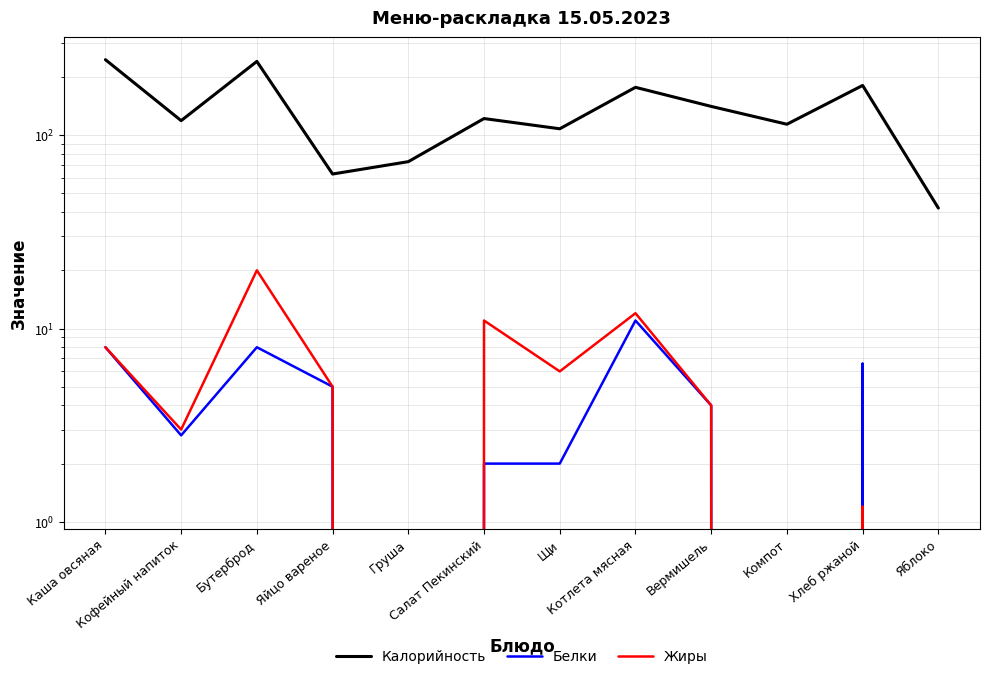

Reading left to right, list all the values displayed in this chart.

Калорийность: Каша овсяная=246.0	Кофейный напиток=119.0	Бутерброд=241.0	Яйцо вареное=63.0	Груша=73.0	Салат Пекинский=122.0	Щи=108.0	Котлета мясная=177.0	Вермишель=141.0	Компот=114.0	Хлеб ржаной=181.0	Яблоко=42.0
Белки: Каша овсяная=8.0	Кофейный напиток=2.8	Бутерброд=8.0	Яйцо вареное=5.0	Груша=0.0	Салат Пекинский=2.0	Щи=2.0	Котлета мясная=11.0	Вермишель=4.0	Компот=0.0	Хлеб ржаной=6.6	Яблоко=0.0
Жиры: Каша овсяная=8.0	Кофейный напиток=3.0	Бутерброд=20.0	Яйцо вареное=5.0	Груша=0.0	Салат Пекинский=11.0	Щи=6.0	Котлета мясная=12.0	Вермишель=4.0	Компот=0.0	Хлеб ржаной=1.2	Яблоко=0.0